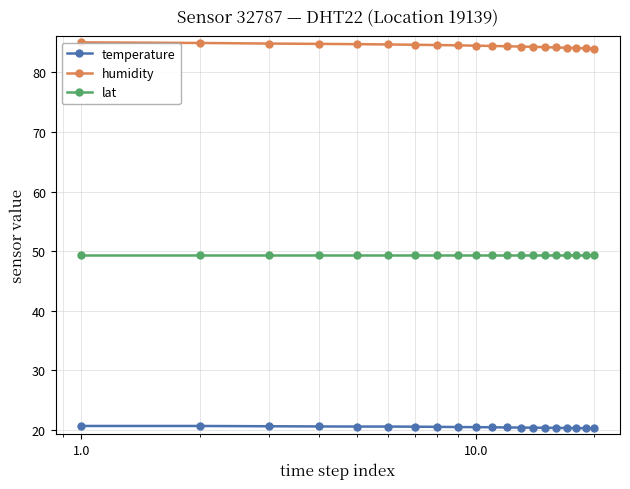

What is the value of the lat point at the 5th from the left?

49.4